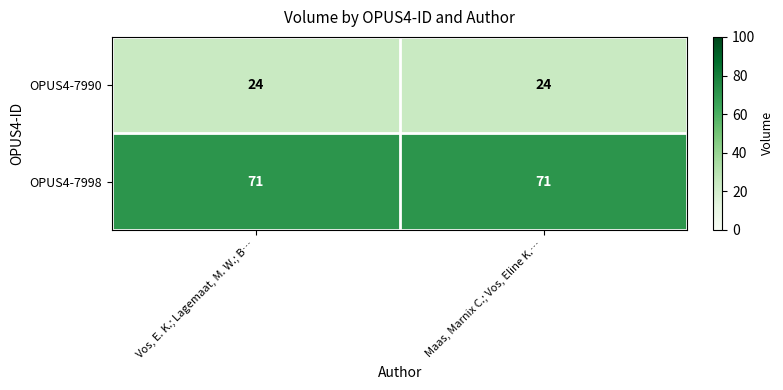

True or false: OPUS4-7998 has a value of 18 at Maas, Marnix C.; Vos, Eline K.….

False